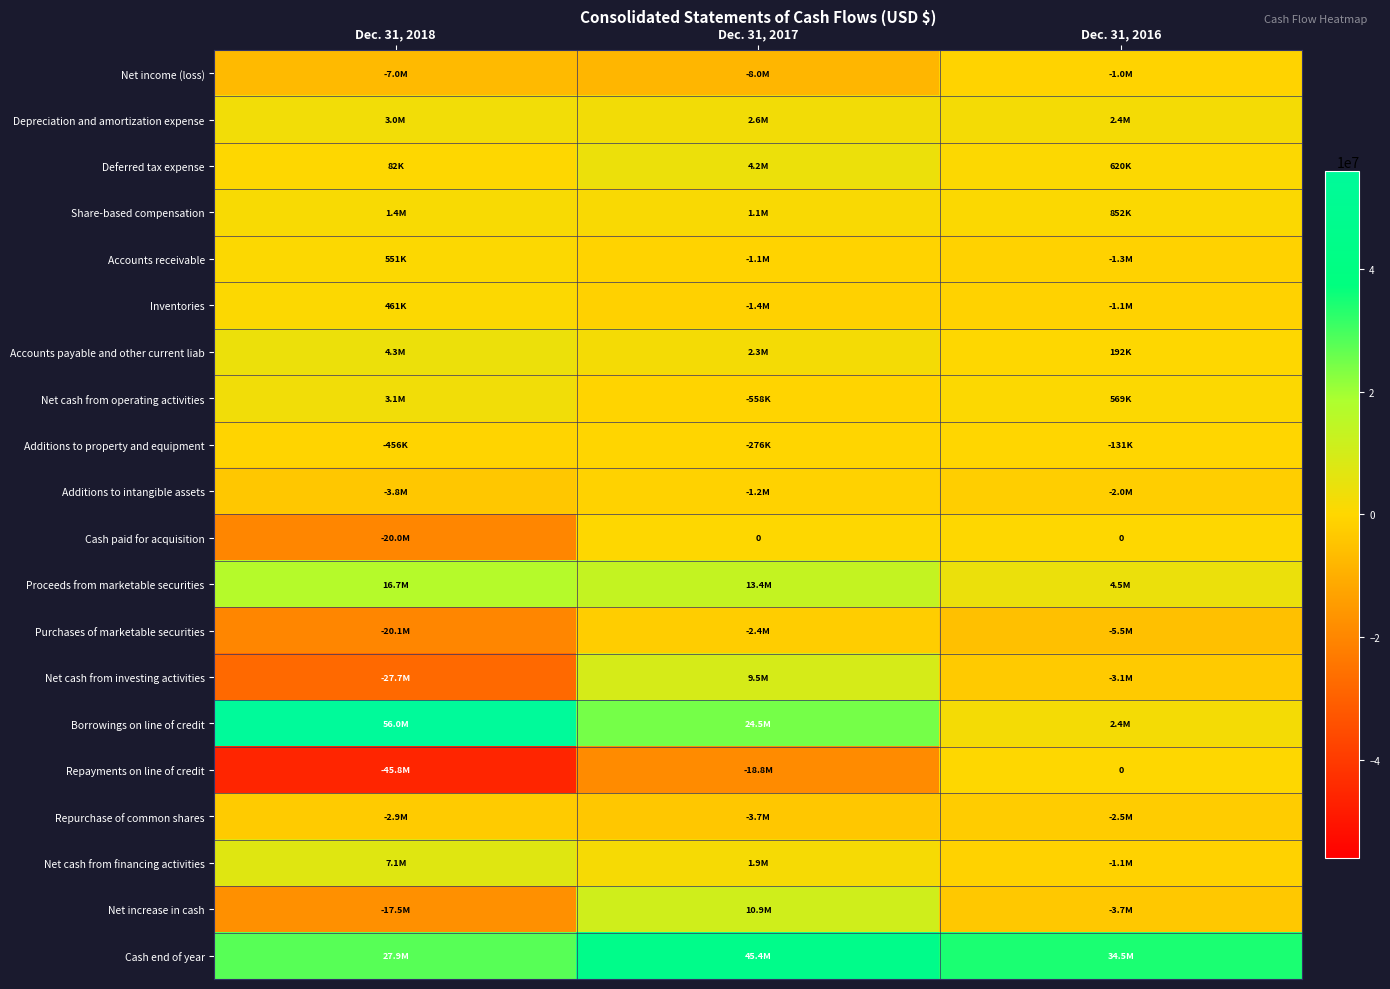

How many Inventories values are between -1366118 and 460505?

3